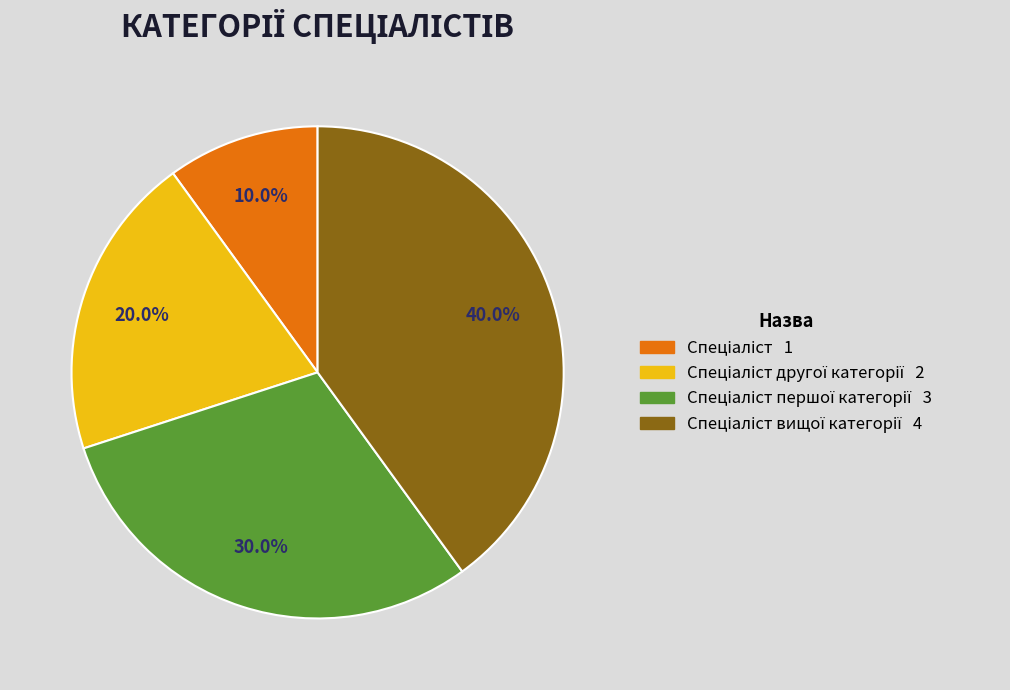

Count the number of slices in the pie.

4